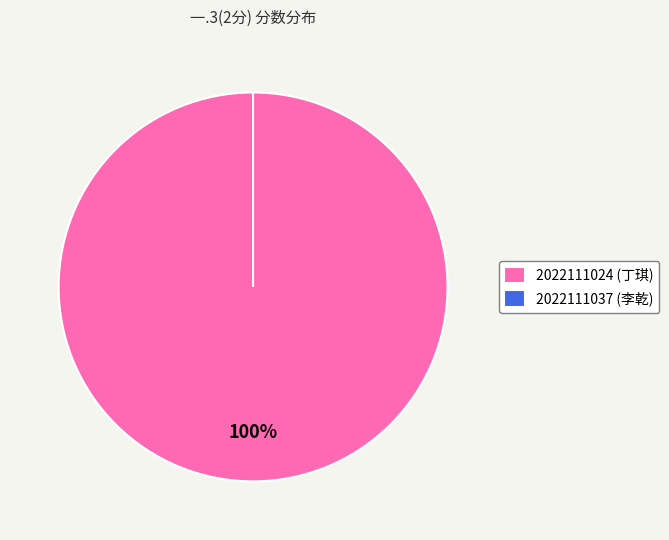

Is it true that 2022111037 is 14% of the pie?

False